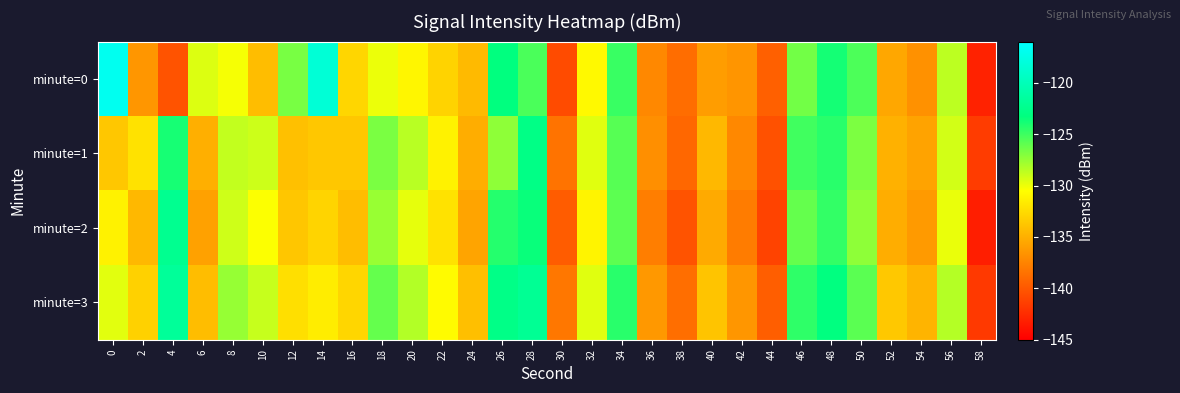

Which series has the largest total across all categories?

minute=3